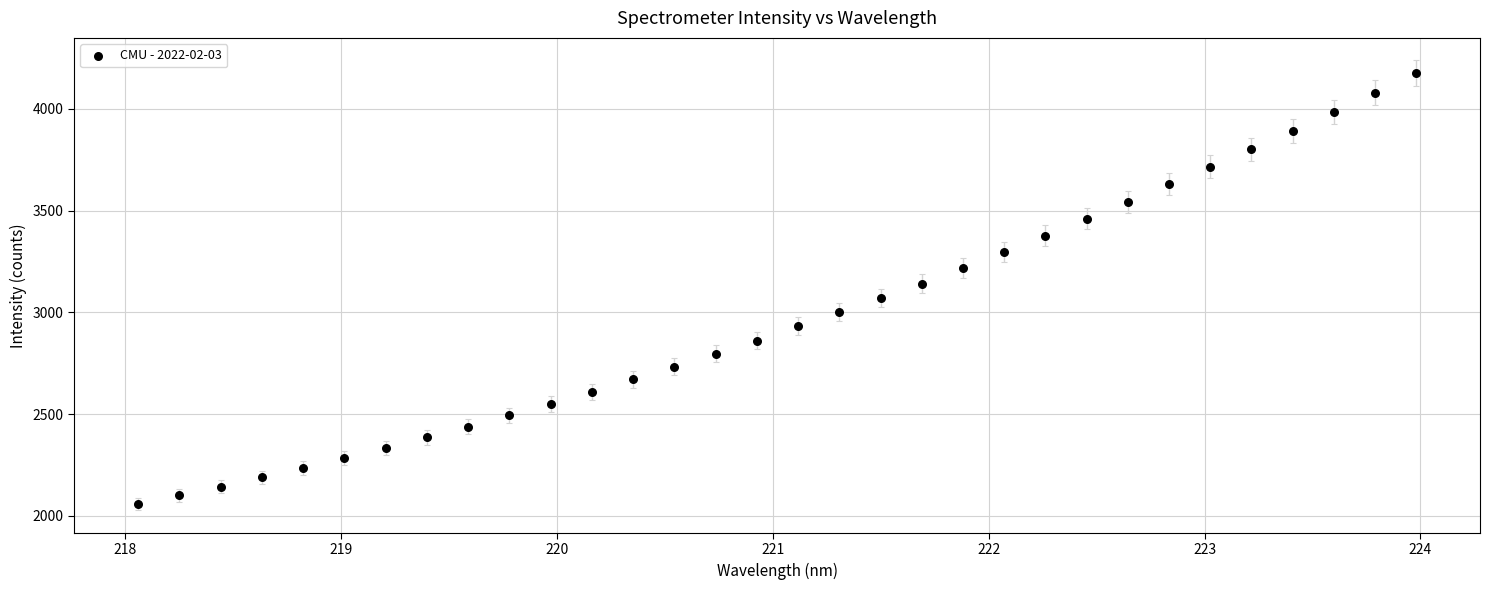

What is the range of X values (max minus min)?

5.9